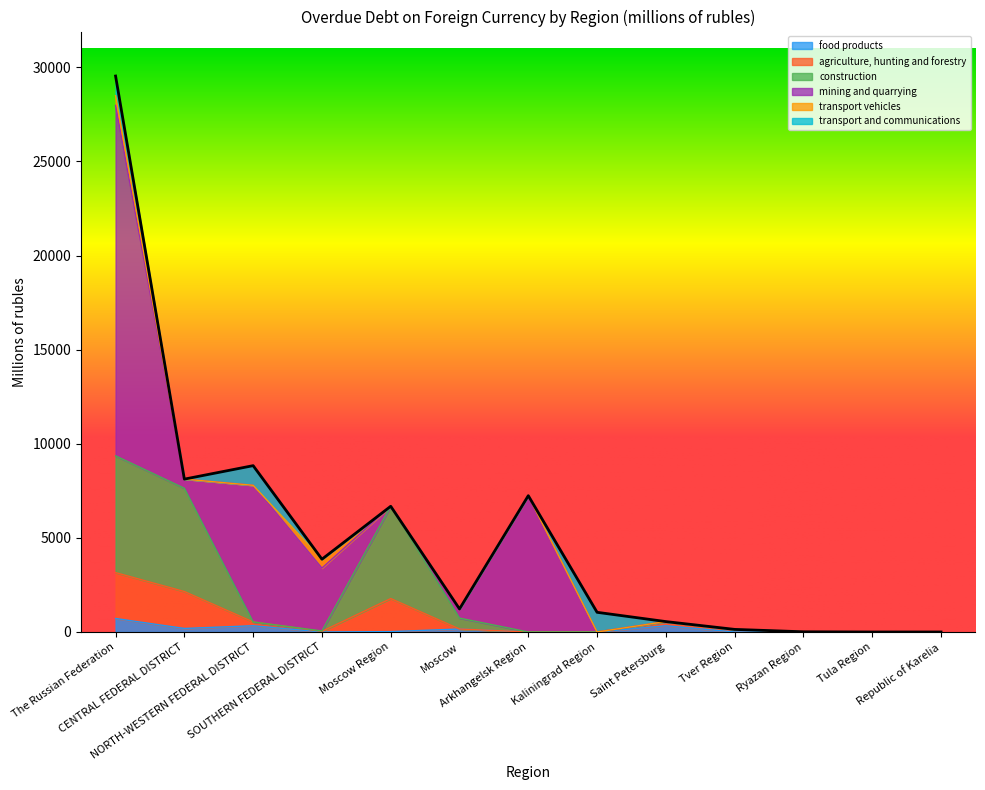

How many lines are shown in the chart?

6